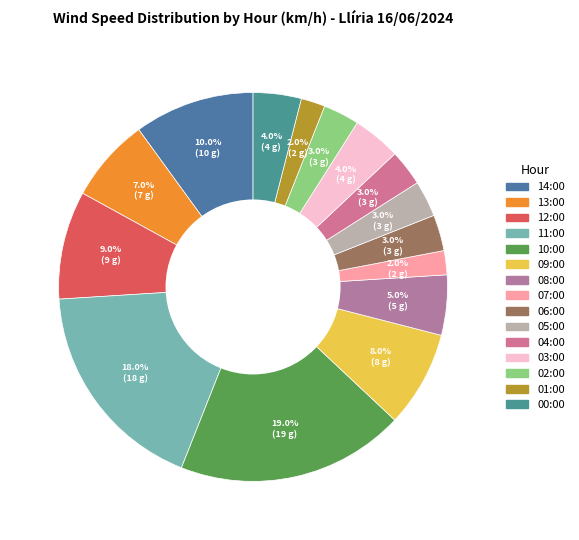

What is the total percentage of 02:00 and 00:00?

7.0%